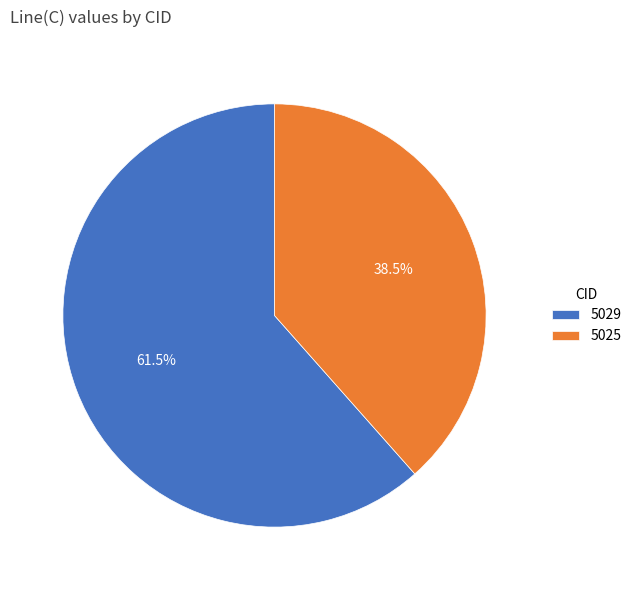

Is there a majority slice in this chart?

Yes